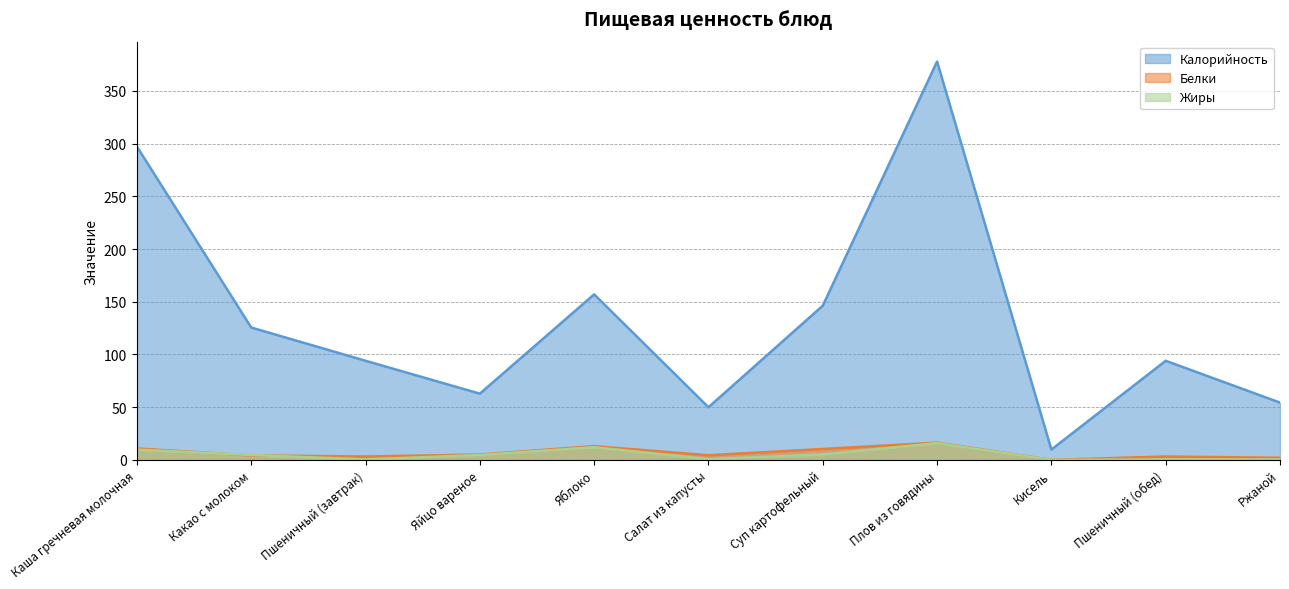

Where is the first local maximum for Жиры?

Яблоко